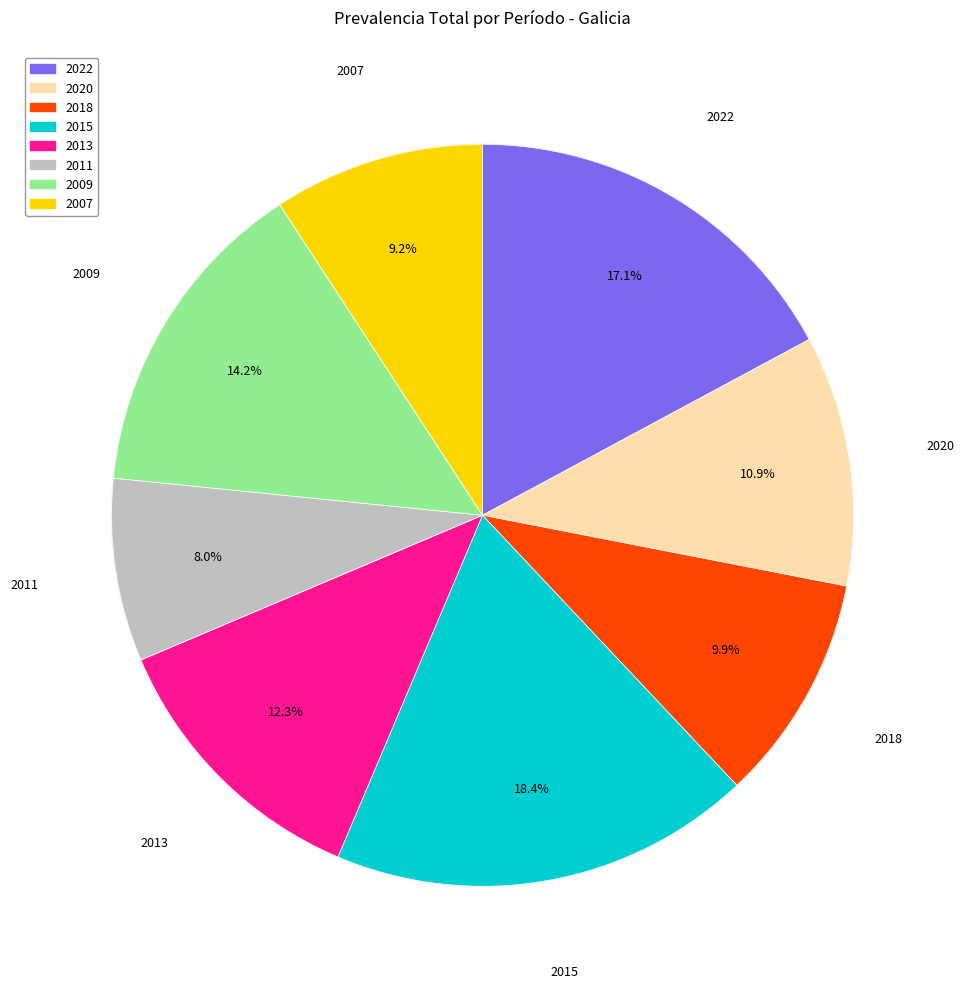

What is the ratio of the value at 2022 to the value at 2013?

1.4